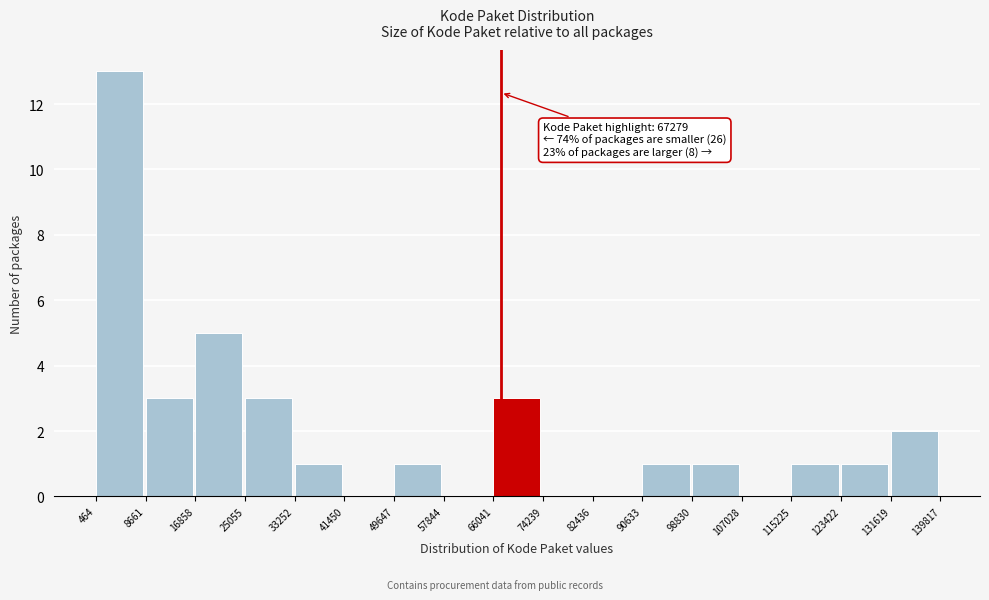

Which range on the x-axis has the tallest bar?

464 to 8661